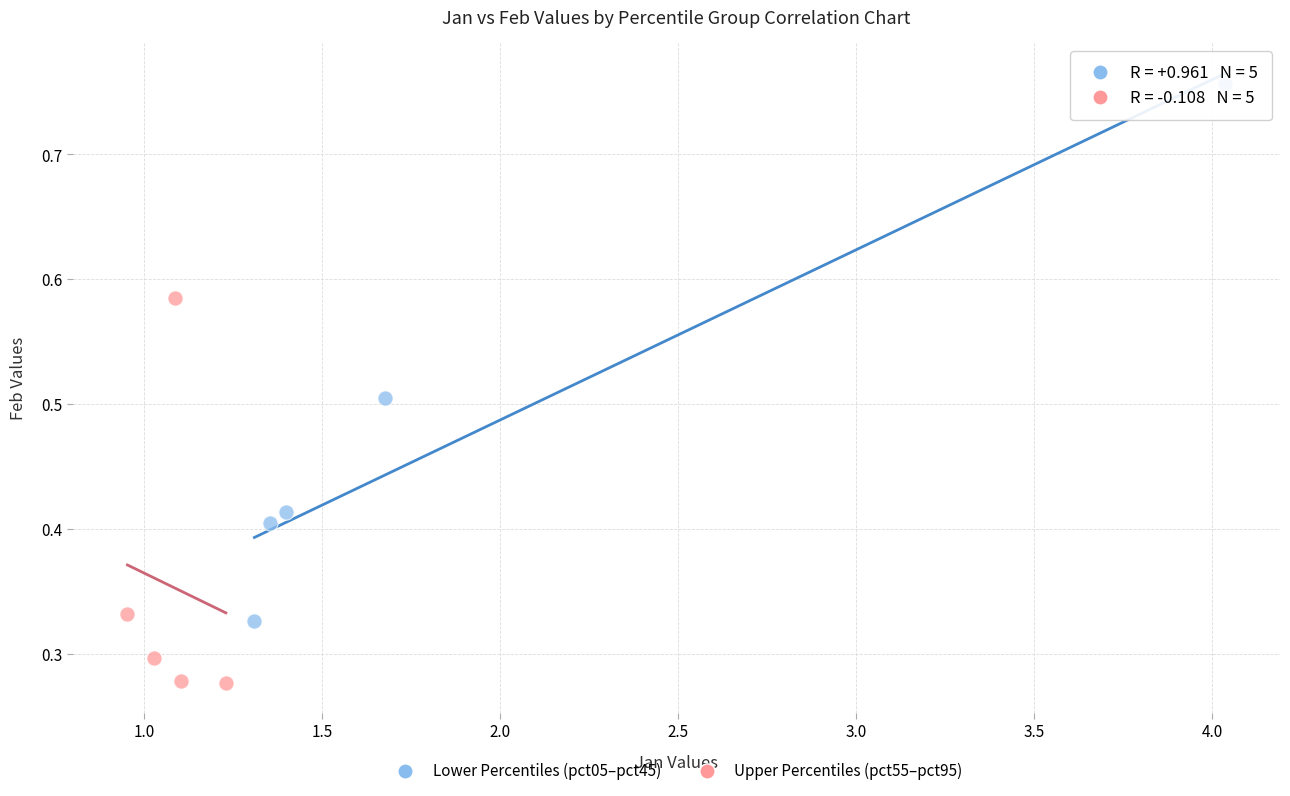

Which series has the largest Y range (max minus min)?

Lower Percentiles (pct05–pct45)